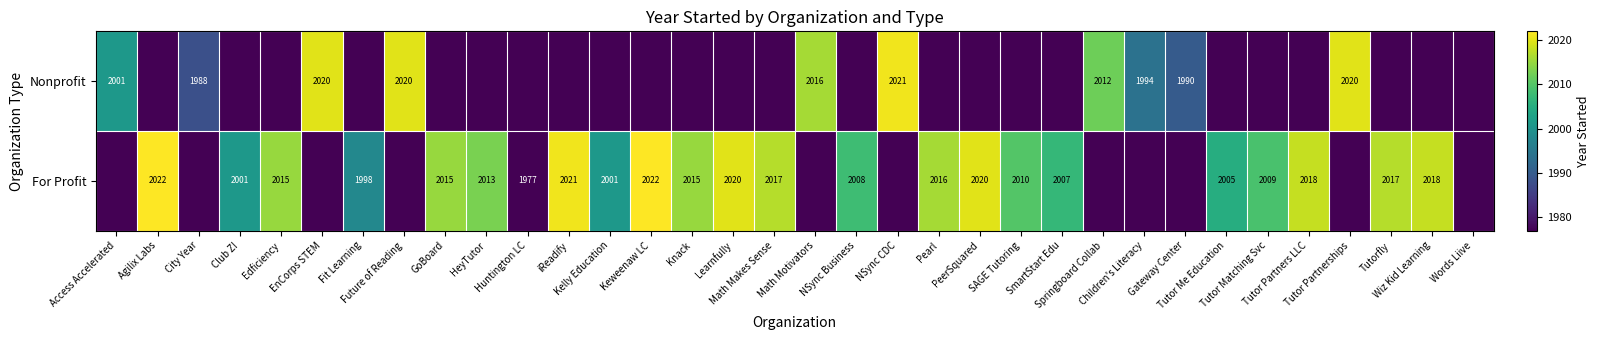

At which label does Nonprofit reach its minimum?

Agilix Labs